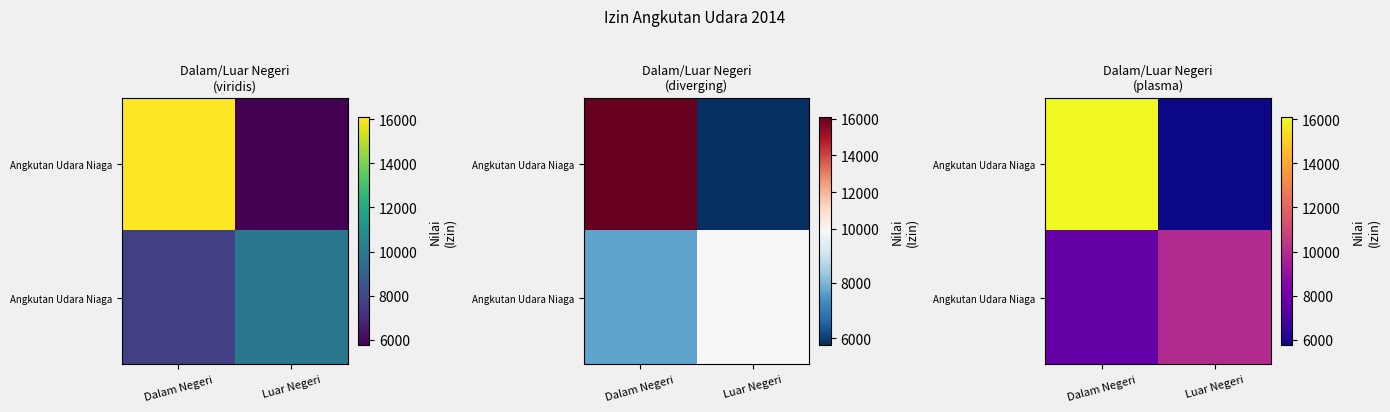

At which category does the chart reach its peak across all series?

Dalam Negeri